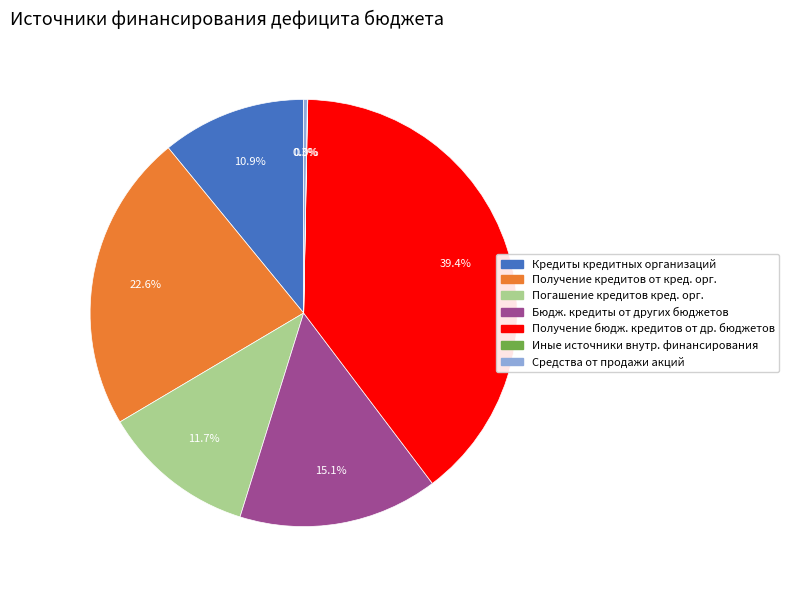

Does any single category account for the majority?

No